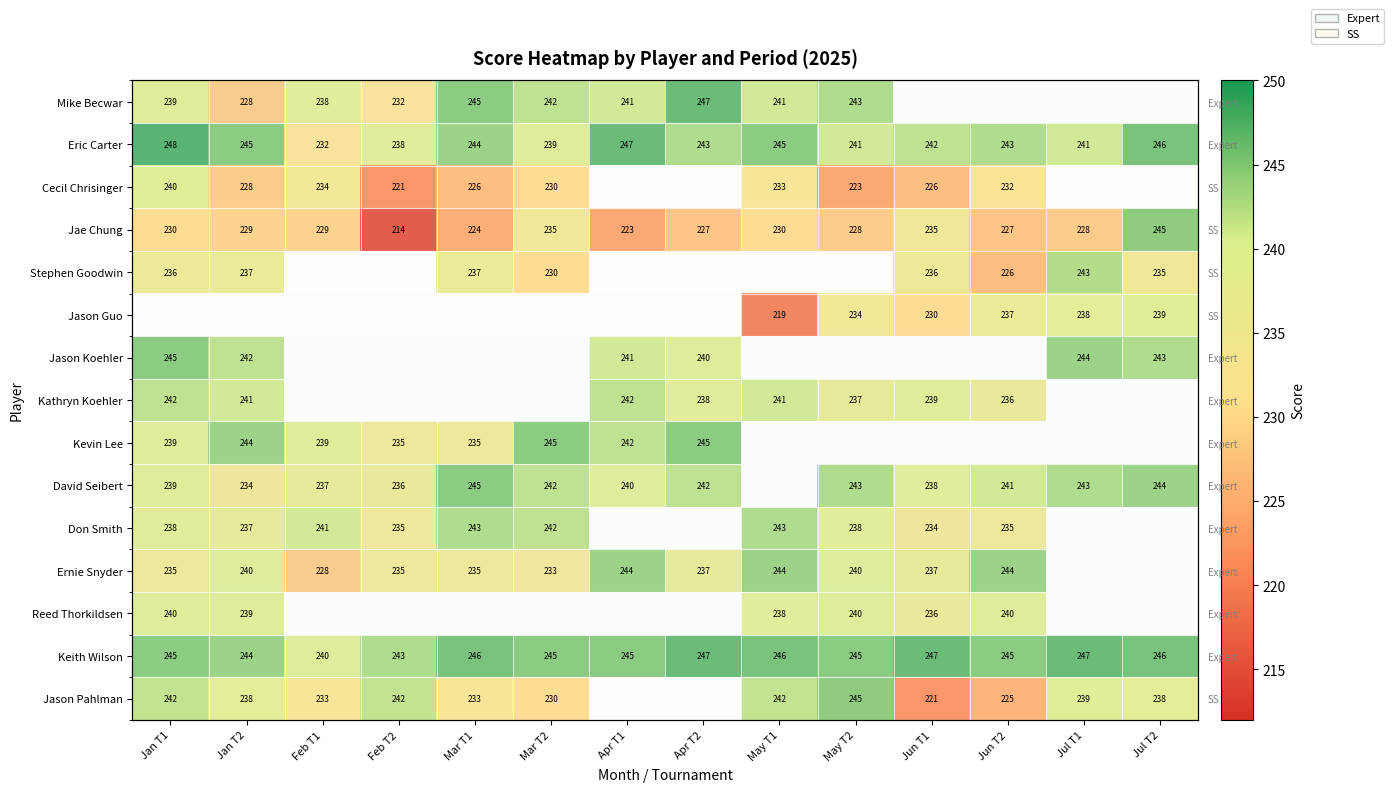

What is the difference between the highest and lowest values at Apr T2?

20.0